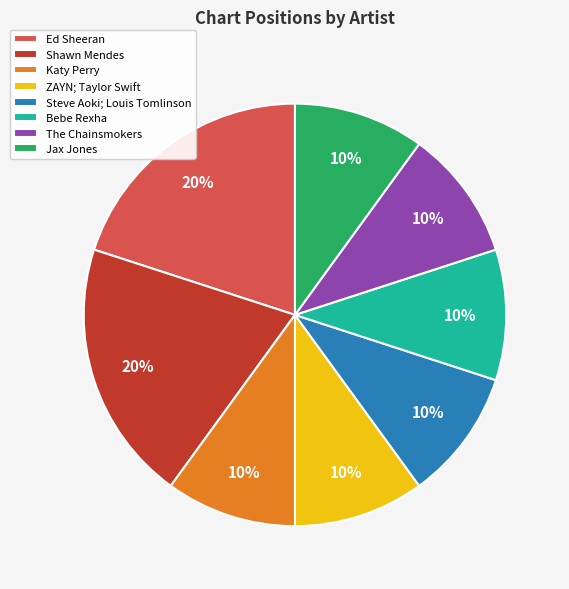

Combined, do Jax Jones and Shawn Mendes account for over 50%?

No